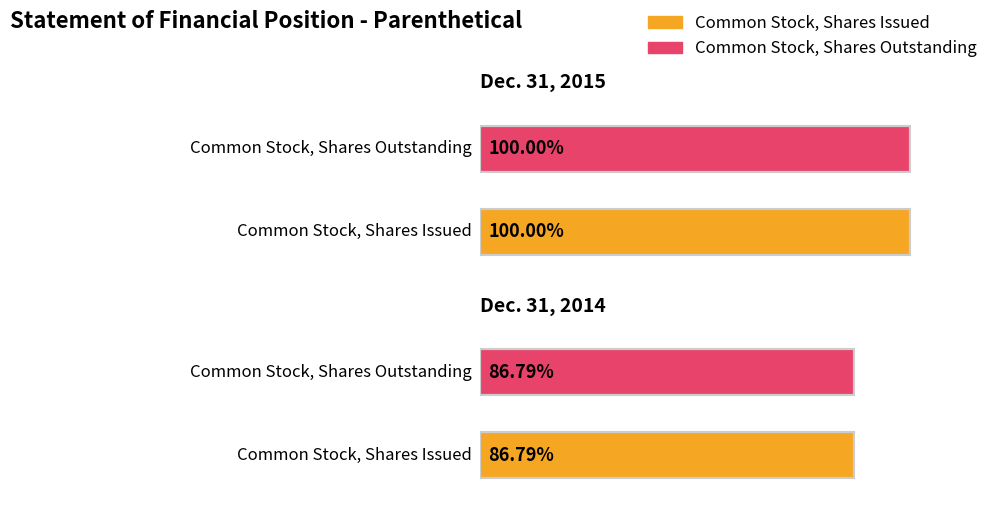

True or false: Dec. 31, 2014 has a value of 16315500 at Common Stock, Shares Outstanding.

True